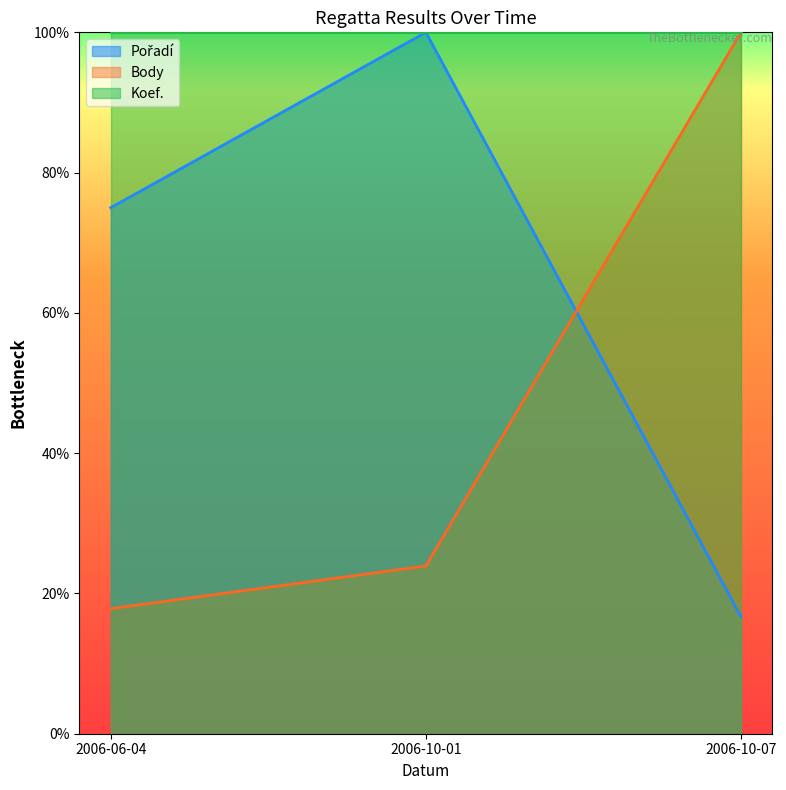

What is the approximate value of Body at 2006-06-04?

17.8